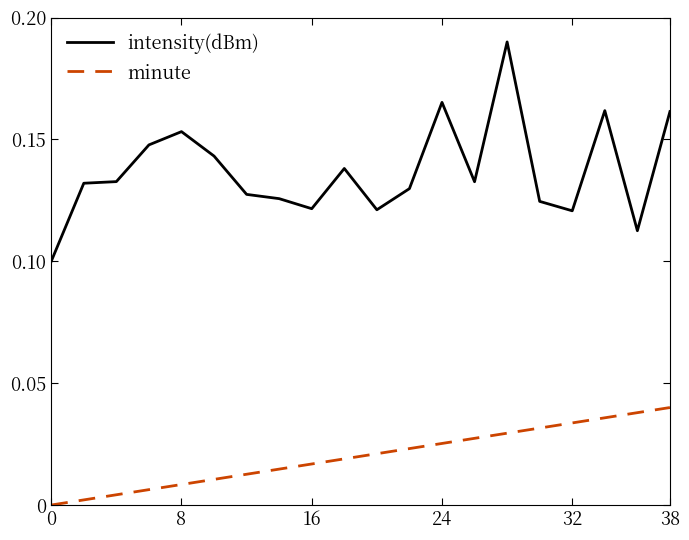

Rank the series by their average value, from highest to lowest.

intensity(dBm), minute